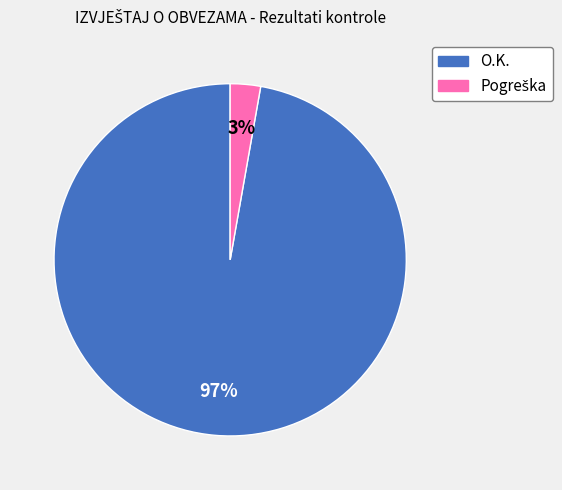

Is there a majority slice in this chart?

Yes